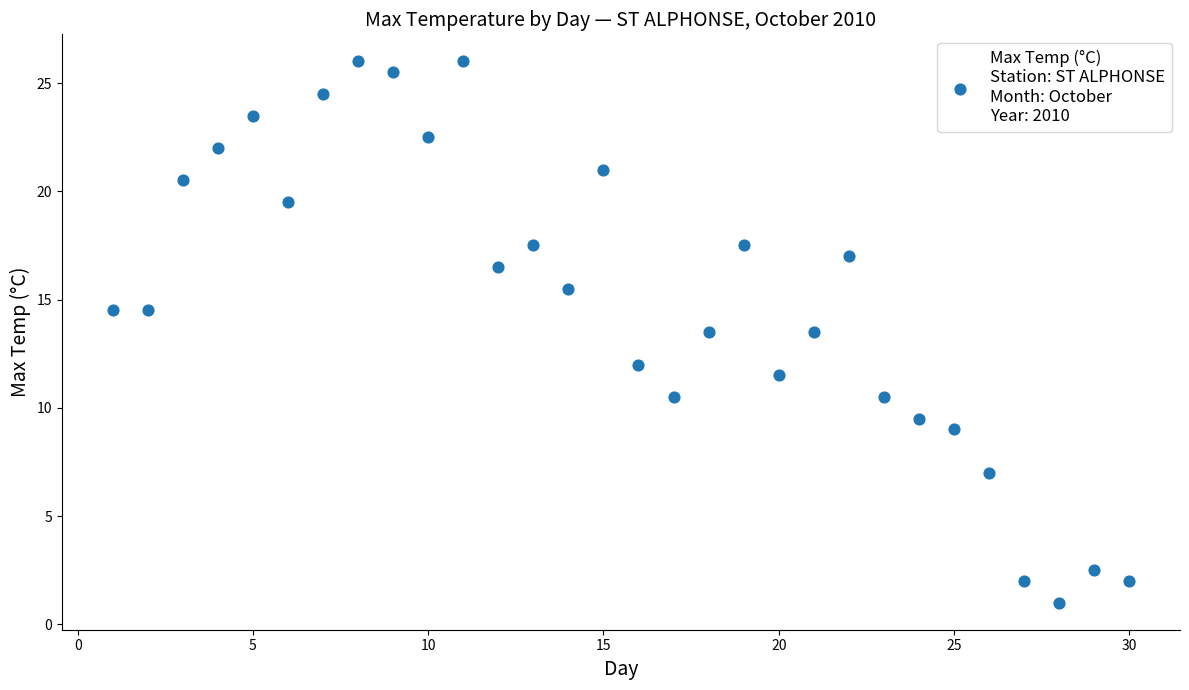

What is the range of Y values (max minus min)?

25.0